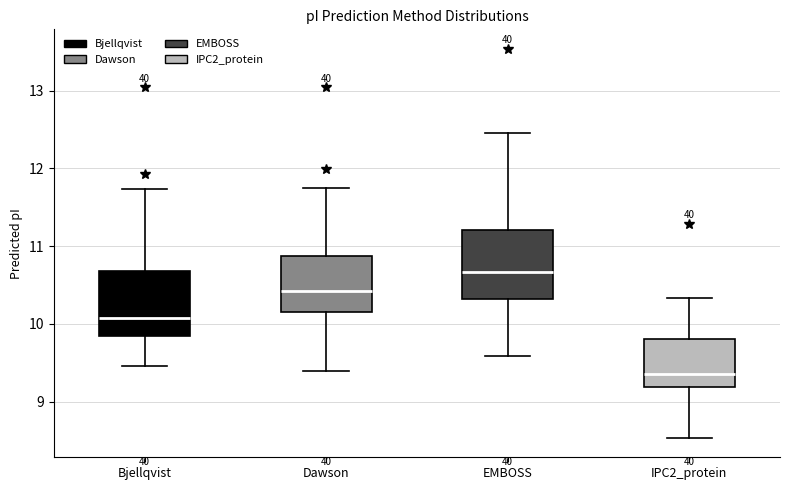

Where is the lower edge of the box for IPC2_protein on the y-axis? The values are not printed on the chart, so give them approximately, as read against the axis.

9.2